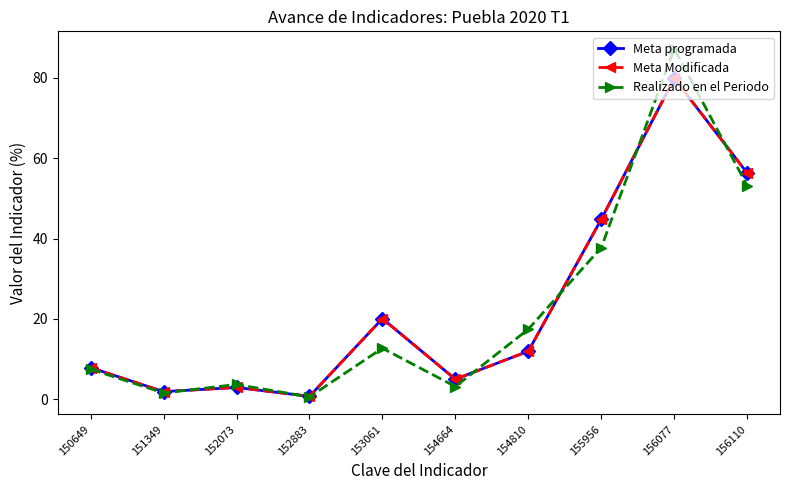

Where is the first local maximum for Meta programada?

152073